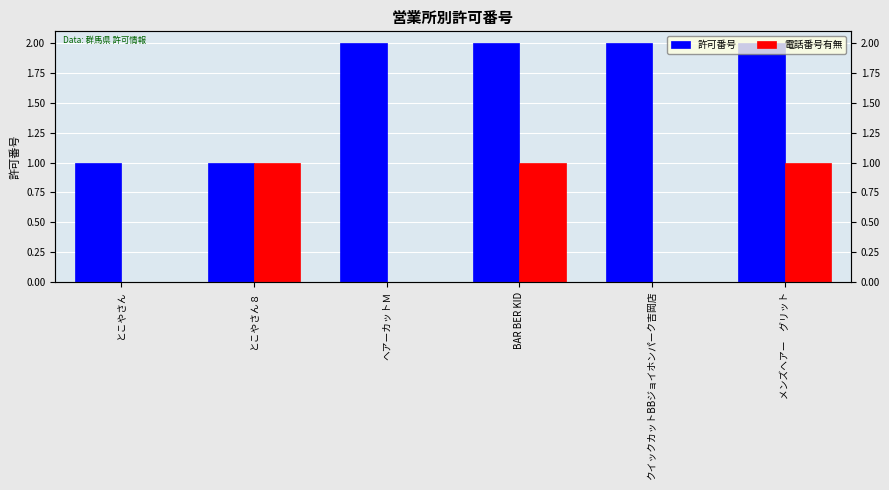

At how many categories does at least one series exceed 0?

6